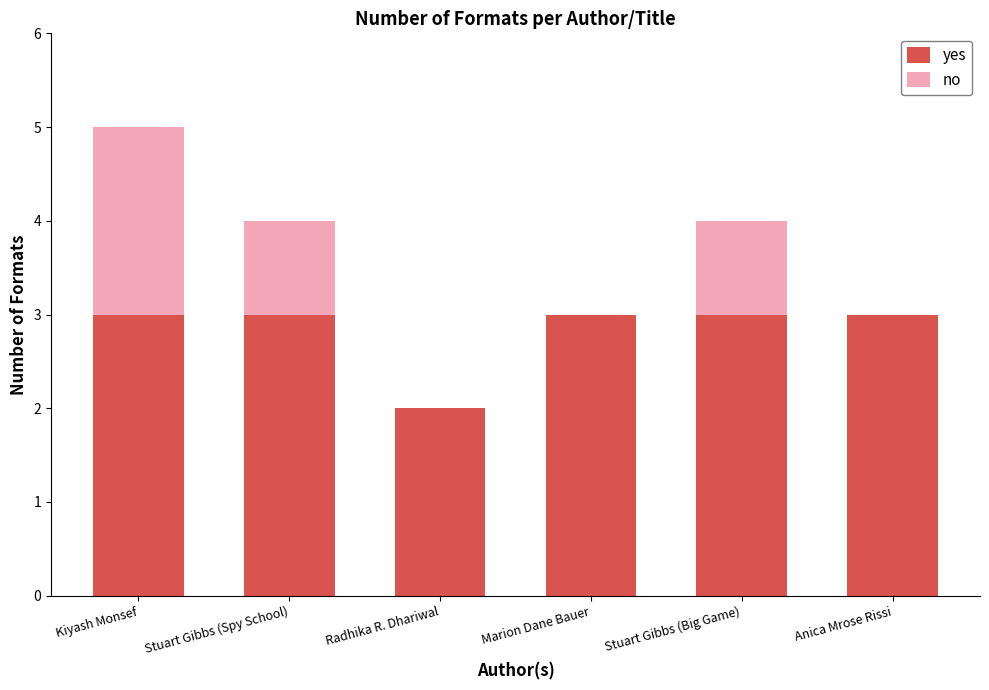

At which category is the sum across all series the highest?

Kiyash Monsef